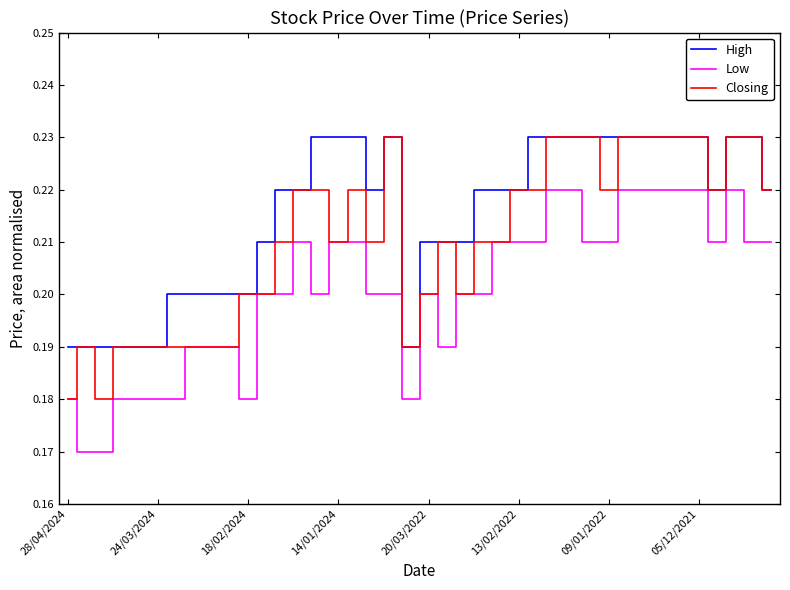

True or false: Low and High intersect in this chart.

False